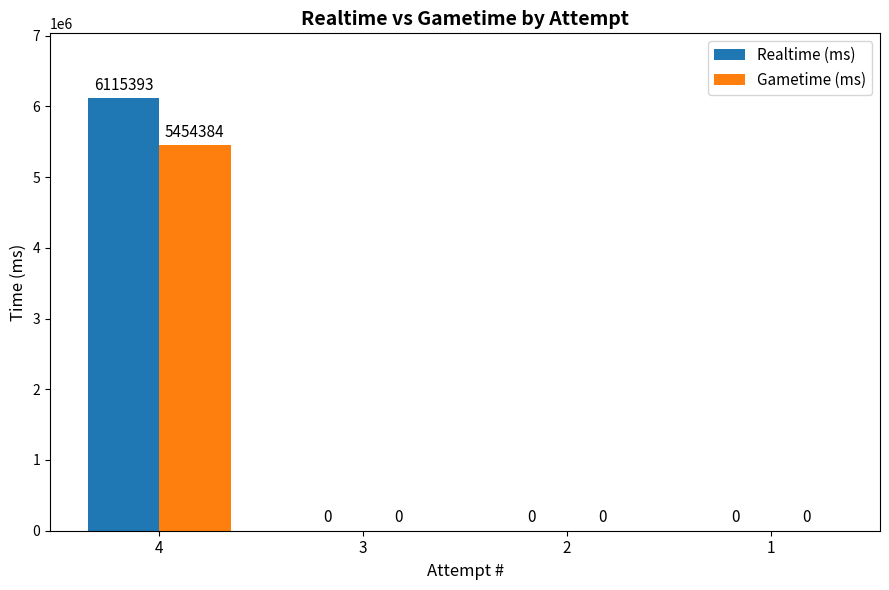

Is it true that Realtime (ms) equals -2396877 at 3?

False